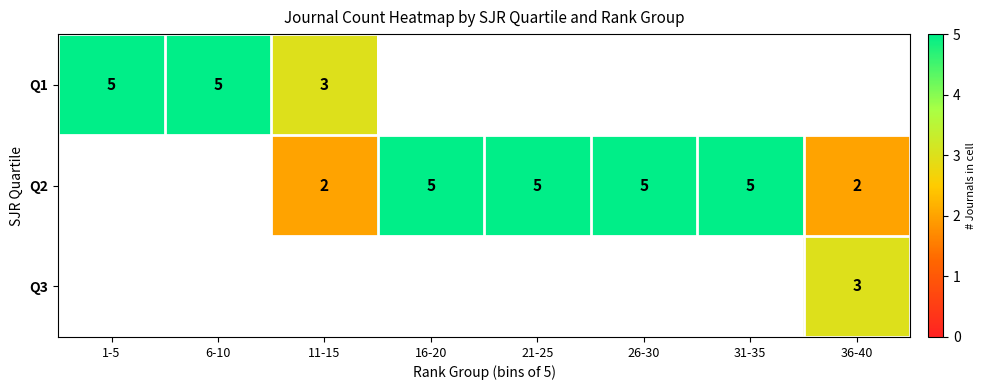

The value of Q2 at 36-40 is 1. True or false?

False